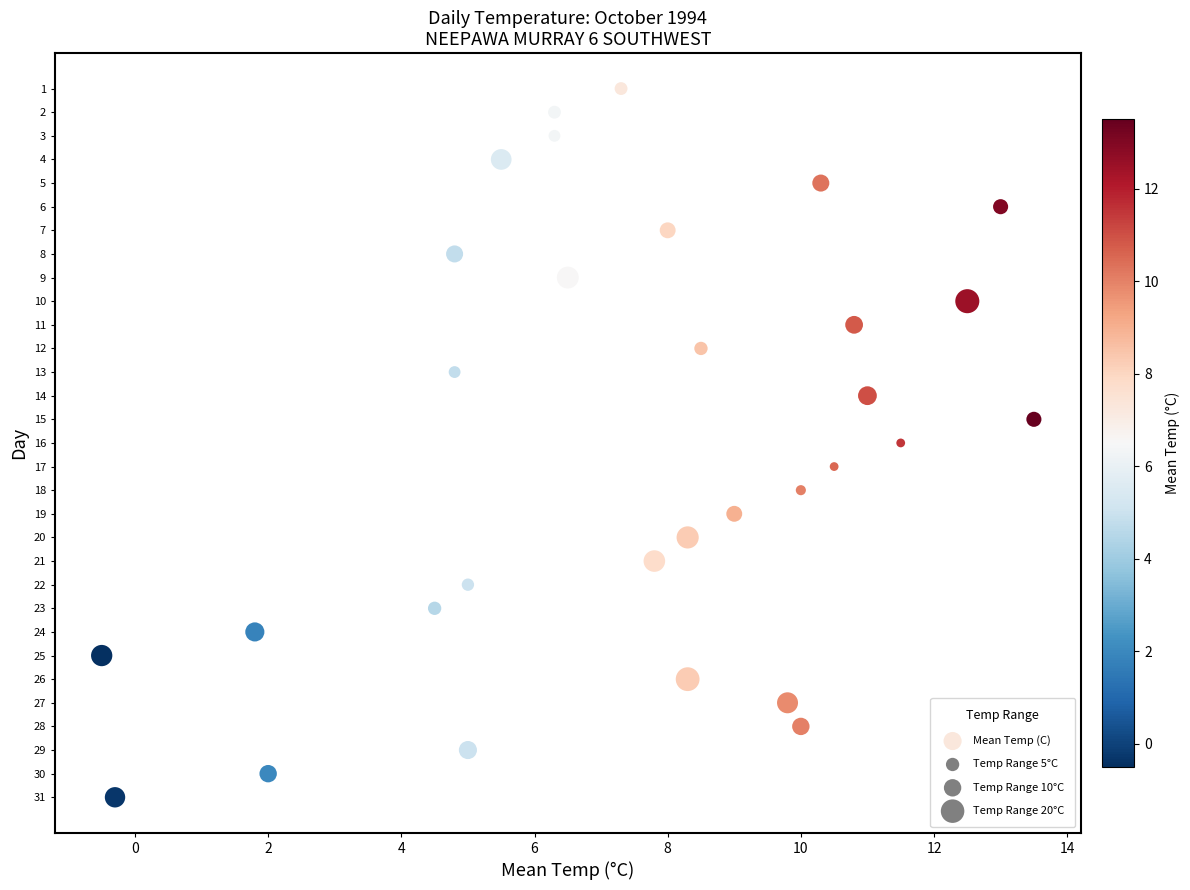

What is the range of Y values (max minus min)?

30